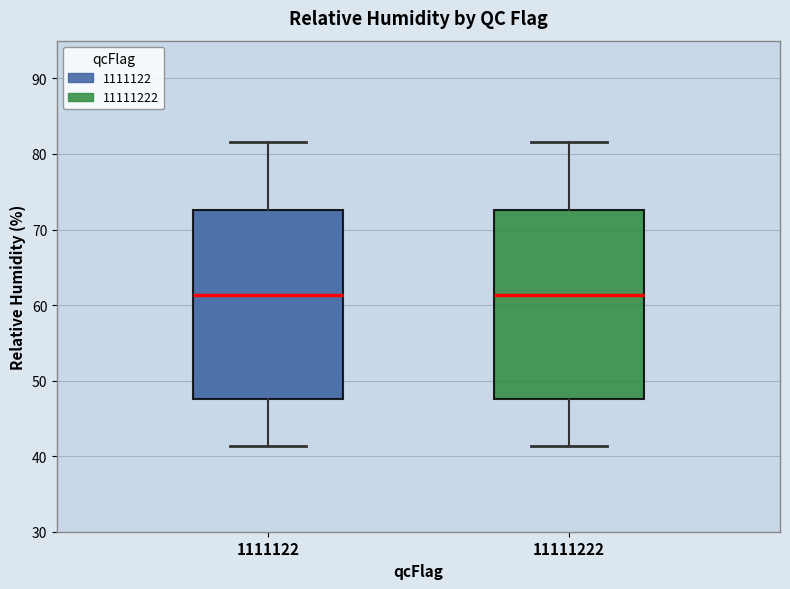

Reading left to right, transcribe this box plot: for each box, give where its median line is, the range the box spans, and where its two whiskers end, as read against the y-axis. The values are not printed on the chart, so give them approximately, as read against the axis.

1111122: median 61, box 48 to 73, whiskers 41 to 82
11111222: median 61, box 48 to 73, whiskers 41 to 82